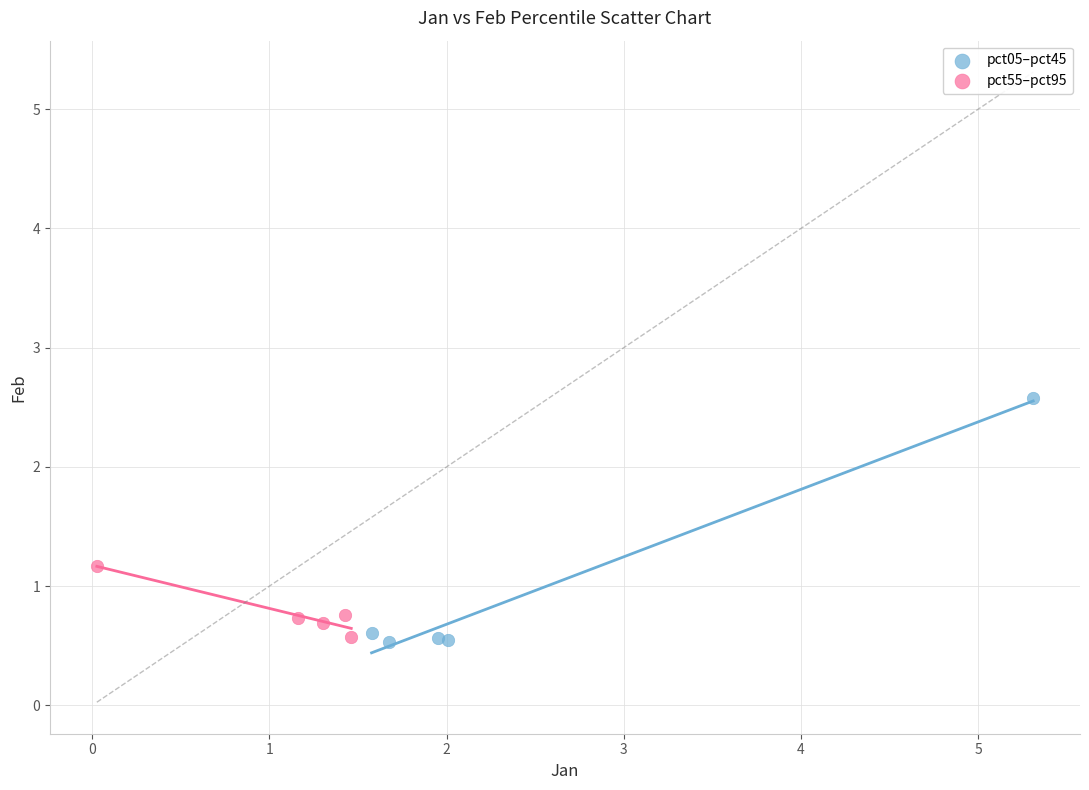

Which series has the widest spread of Y values?

pct05–pct45